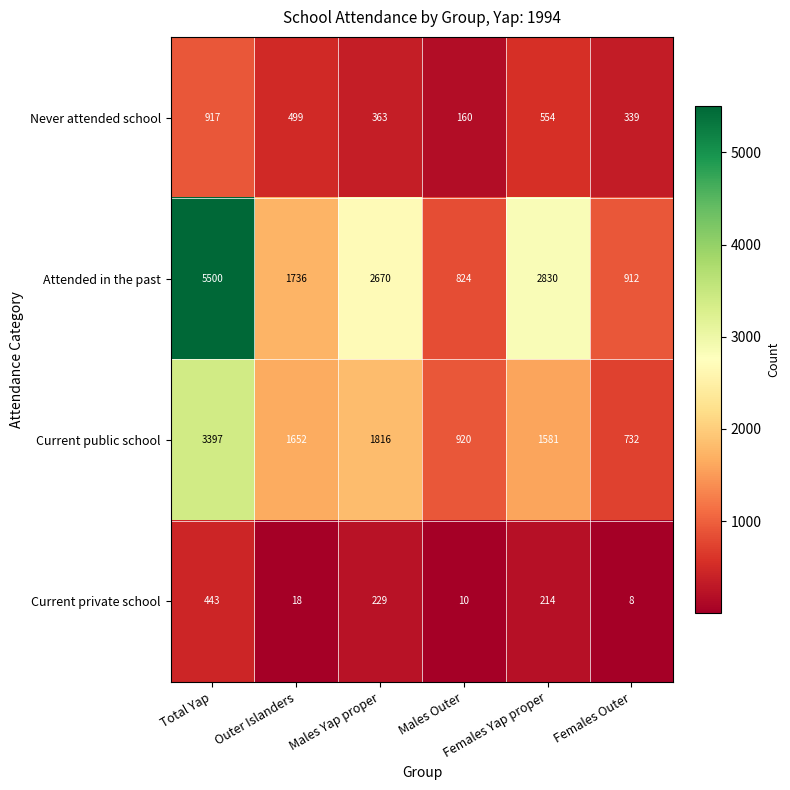

Which series has the largest range (max minus min)?

Attended in the past